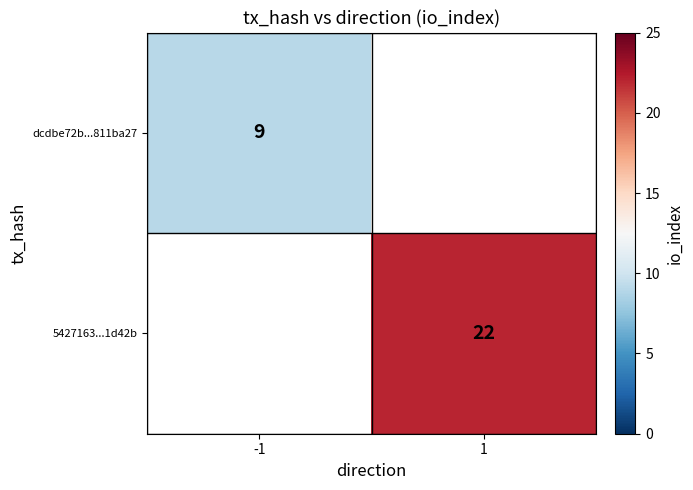

The 5427163...1d42b series shows 22 at 1. True or false?

True